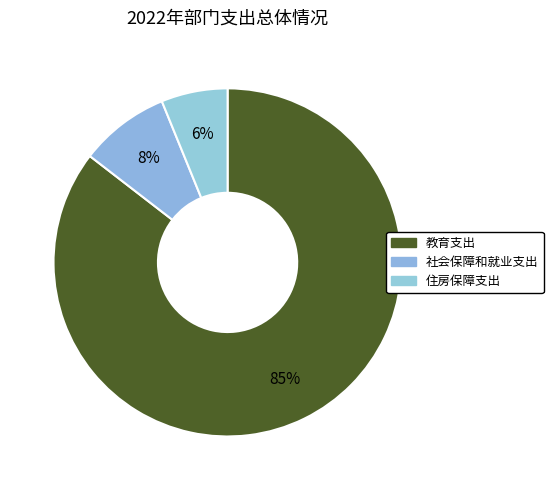

To the nearest percent, what is the difference between the 教育支出 and 社会保障和就业支出 slice percentages?

77%